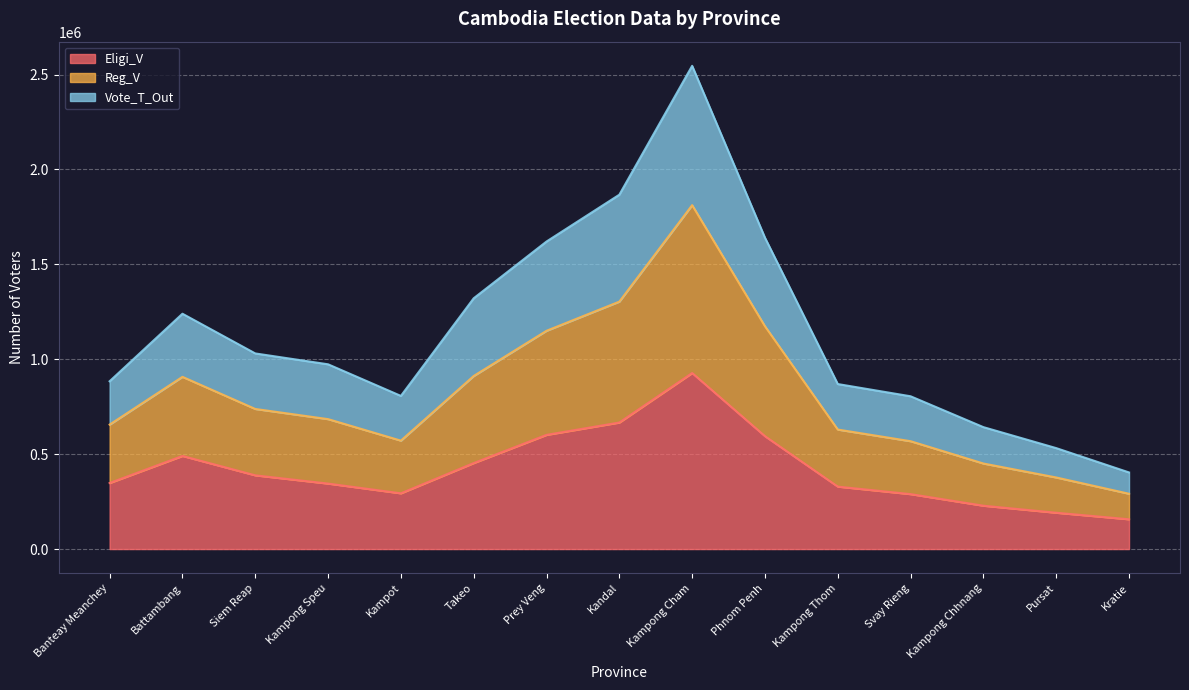

At which category is the sum across all series the highest?

Kampong Cham